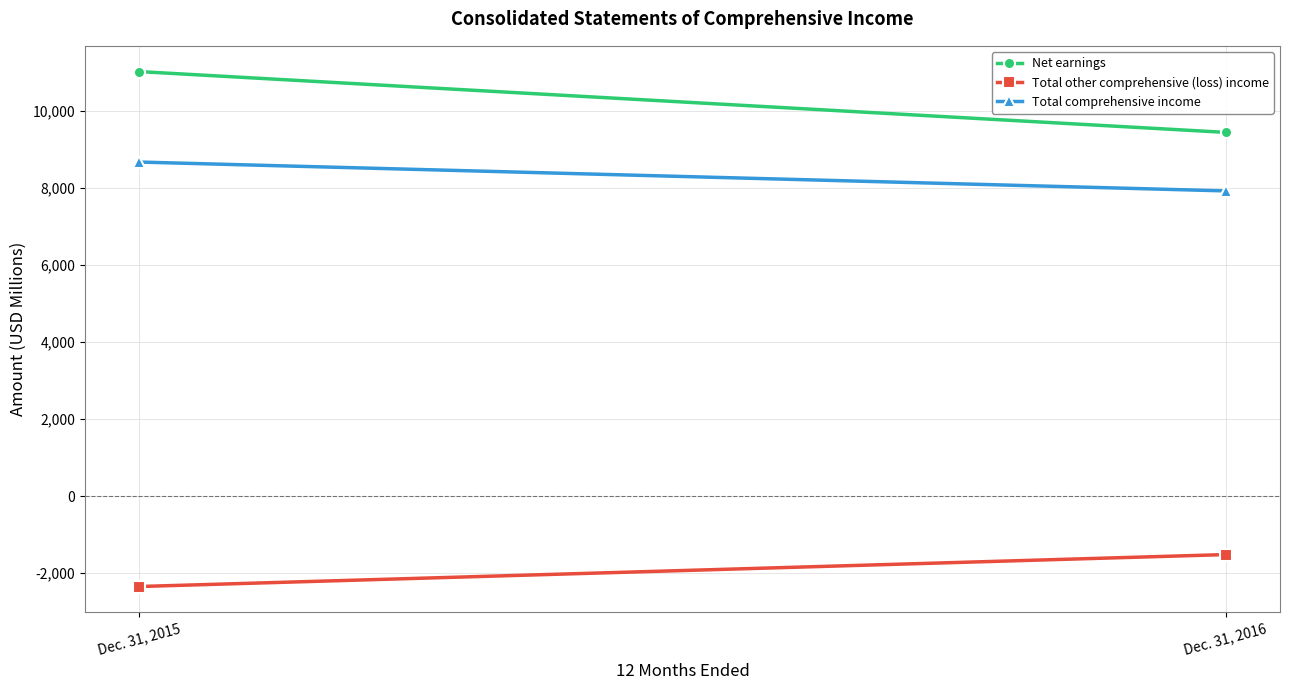

At how many categories does at least one series exceed 1237?

2